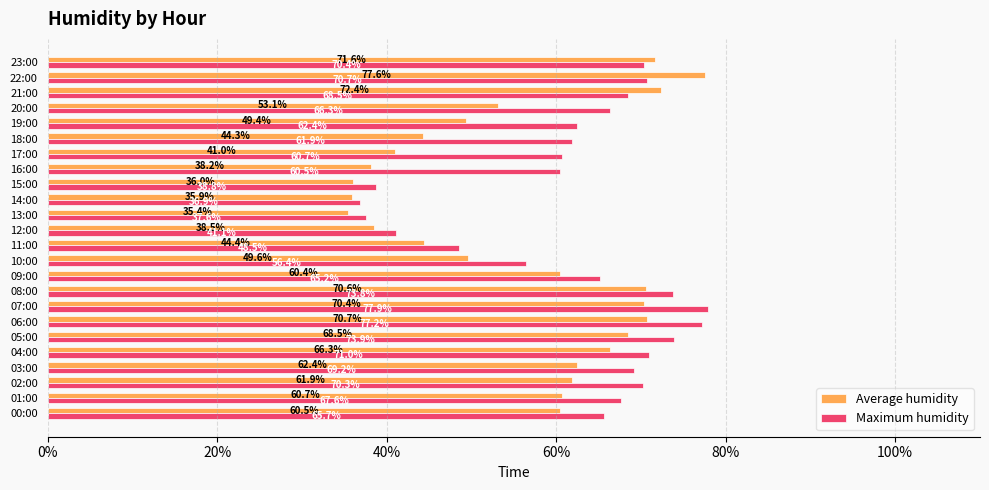

What is the approximate value of Maximum humidity at 10:00?

56.4